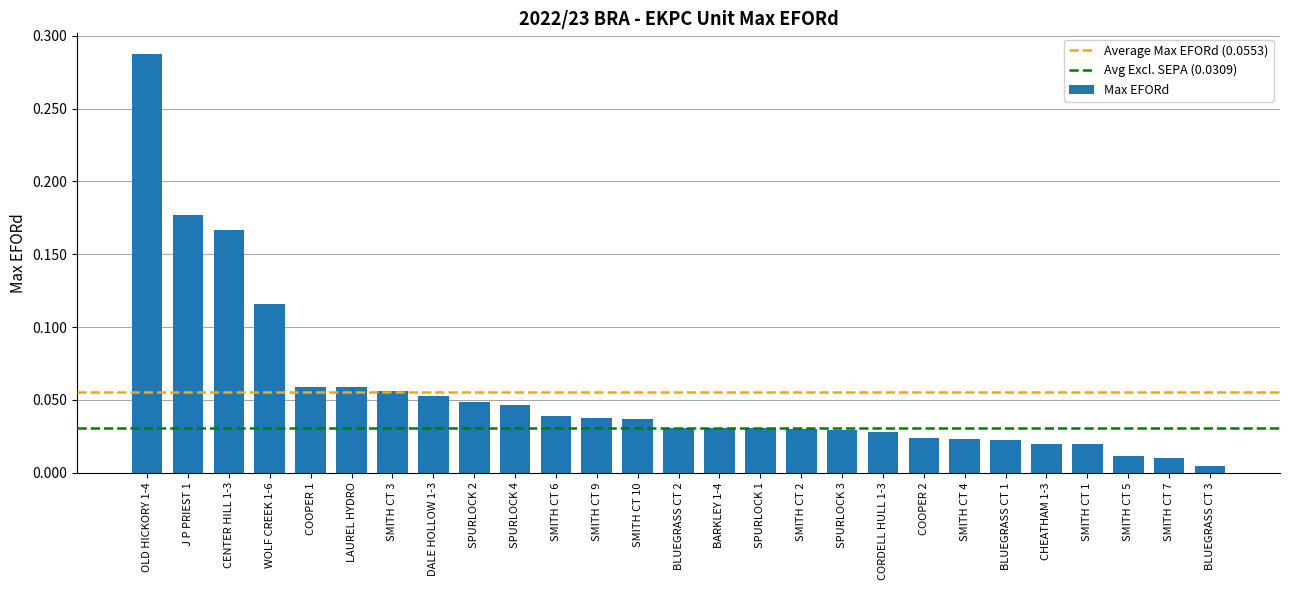

At which label is the value closest to 0?

BLUEGRASS CT 3